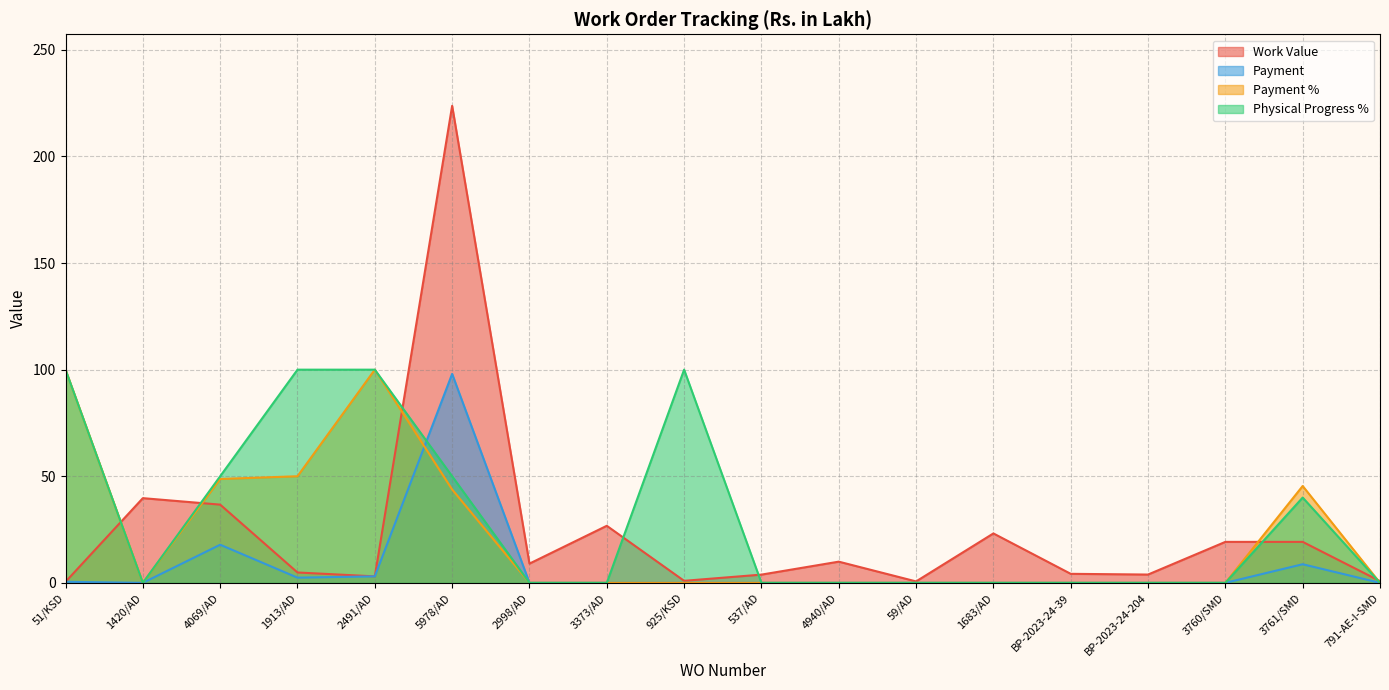

Rank the series by their maximum value, from lowest to highest.

Payment, Payment %, Physical Progress %, Work Value